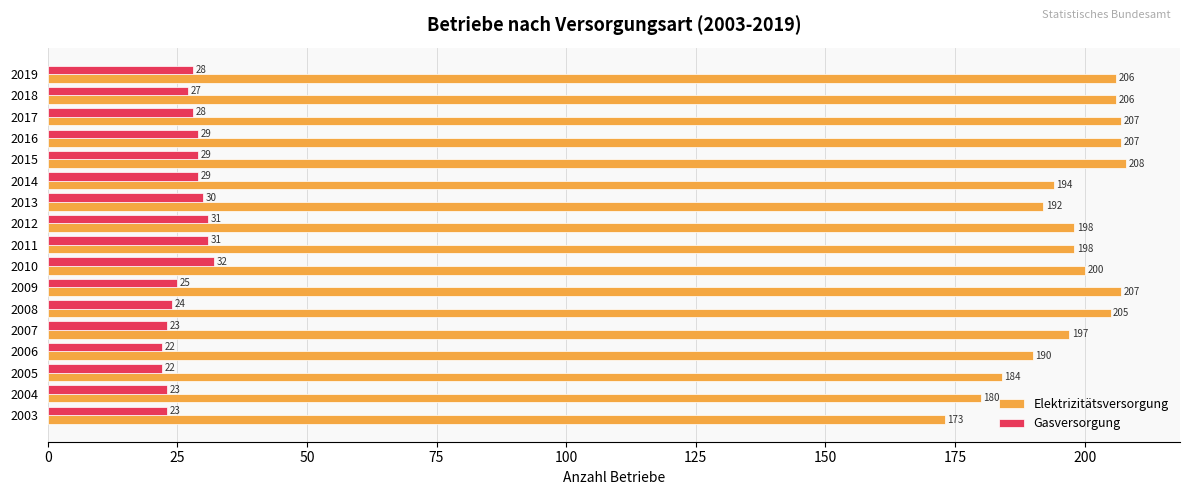

At 2005, list the series in order from largest to smallest.

Elektrizitätsversorgung, Gasversorgung